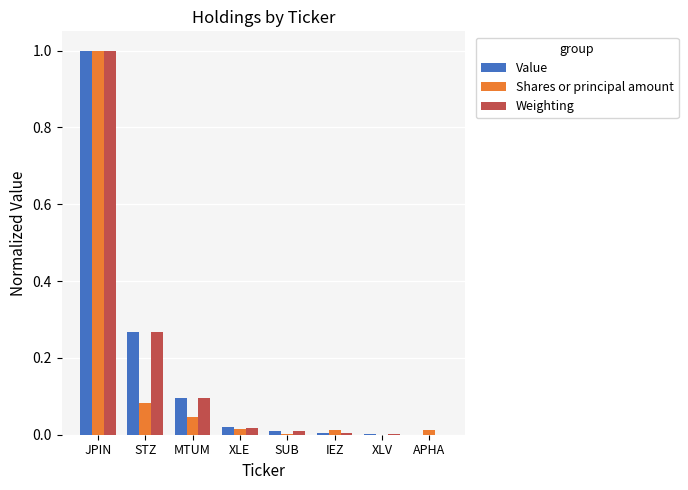

The Value series shows -0.6 at APHA. True or false?

False